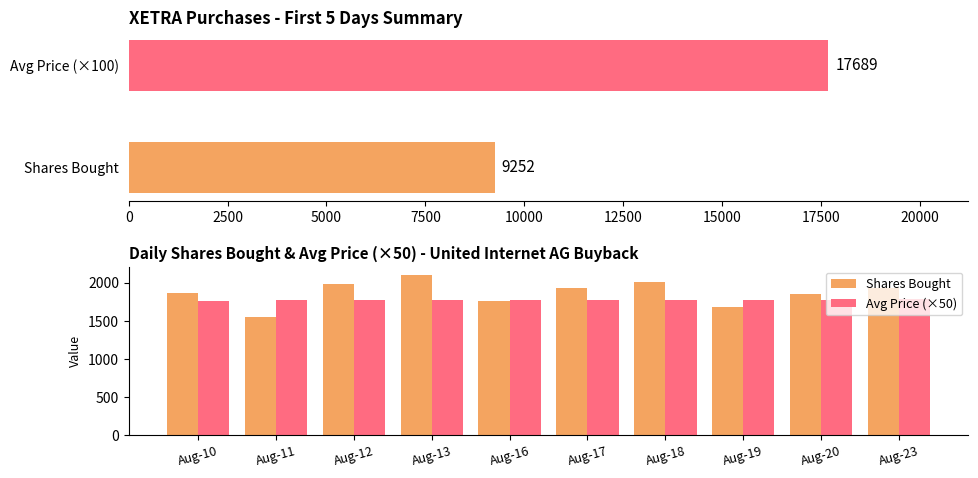

The value of Avg Price (×50) at Aug-16 is 1773.5. True or false?

True